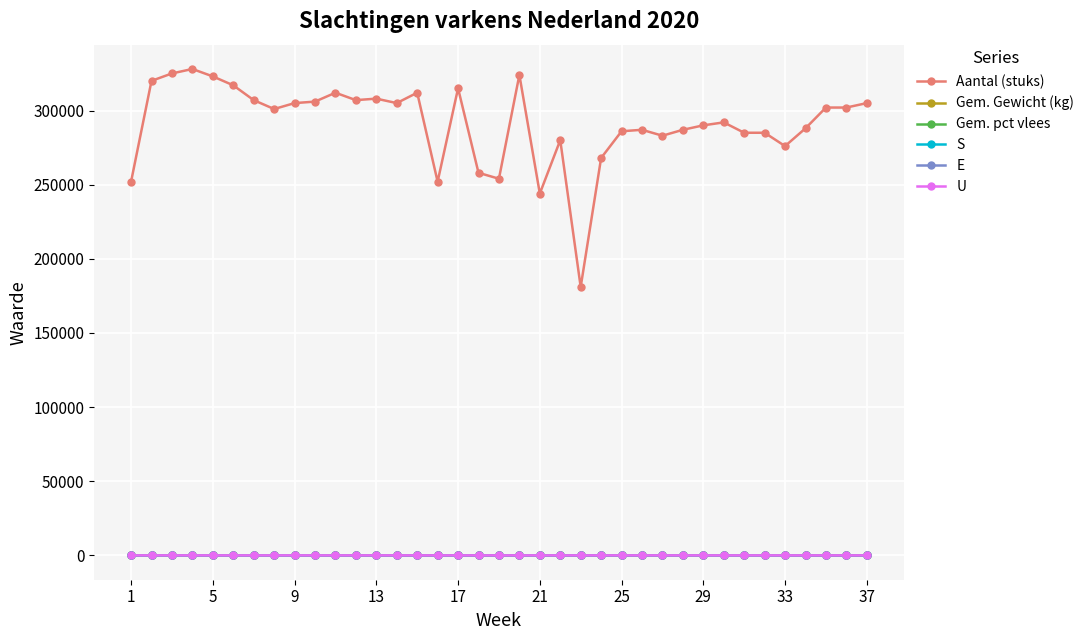

Which series has the largest total across all categories?

Aantal (stuks)